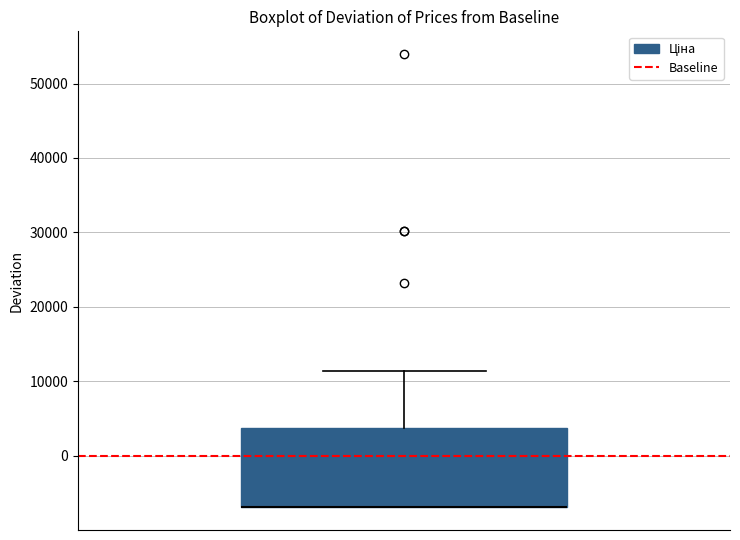

Read this box plot against the y-axis: the position of the median line, the range covered by the box, and the ends of both whiskers. The values are not printed on the chart, so give them approximately, as read against the axis.

median -7000 (drawn on the box's lower edge), box -7000 to 4000, whiskers -7000 to 11000